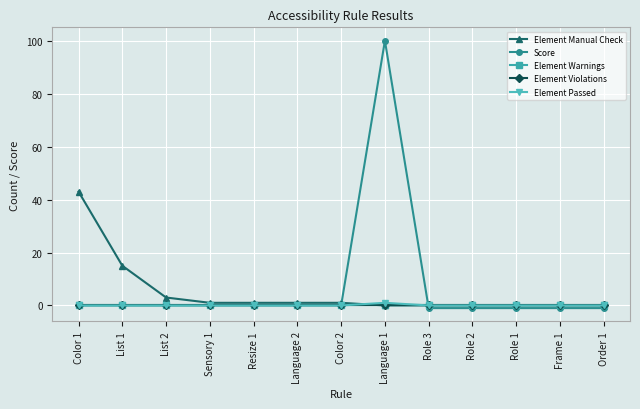

At Role 2, list the series in order from largest to smallest.

Element Manual Check, Element Warnings, Element Violations, Element Passed, Score